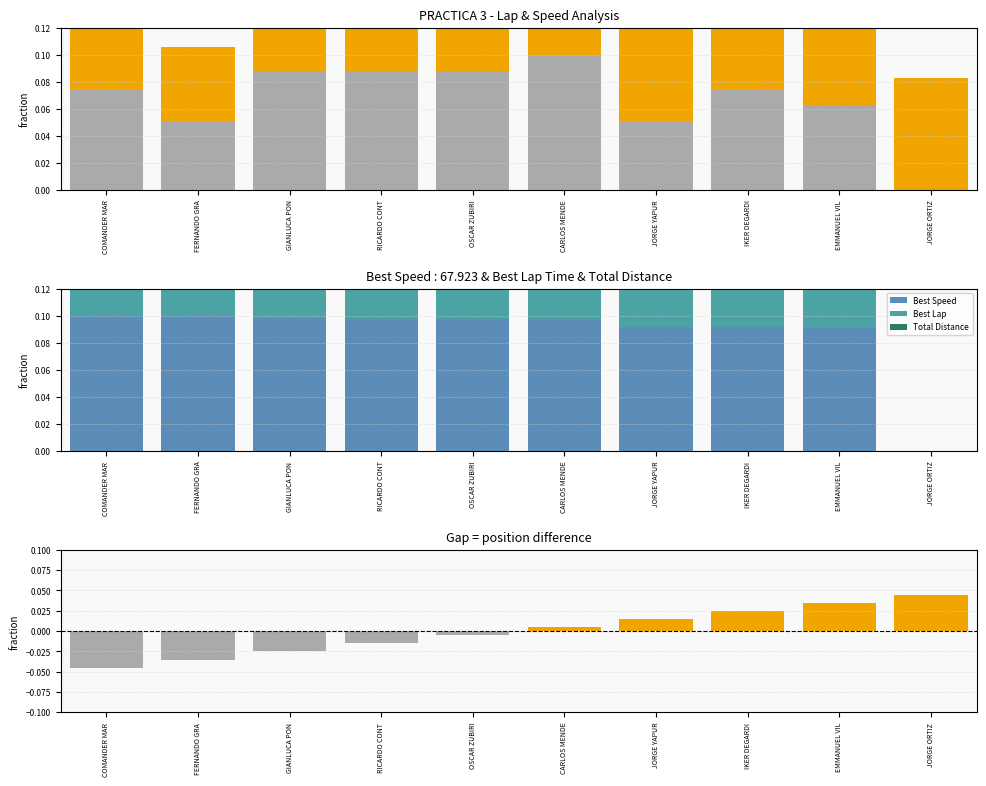

What is the label of the 5th bar from the left?

OSCAR ZUBIRI